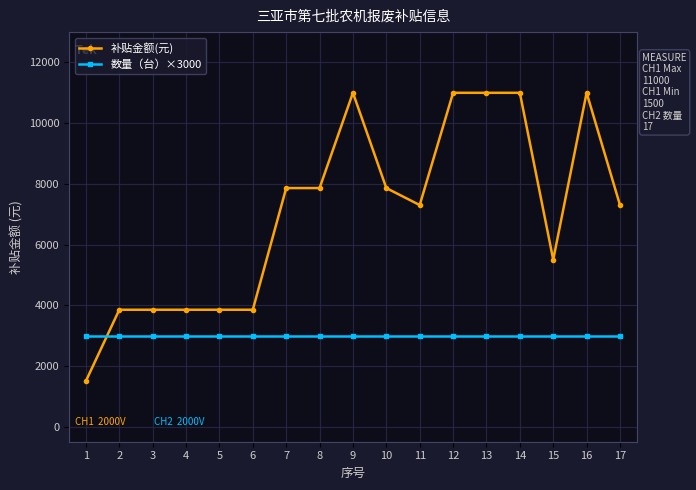

What is the minimum value for 补贴金额(元)?

1500